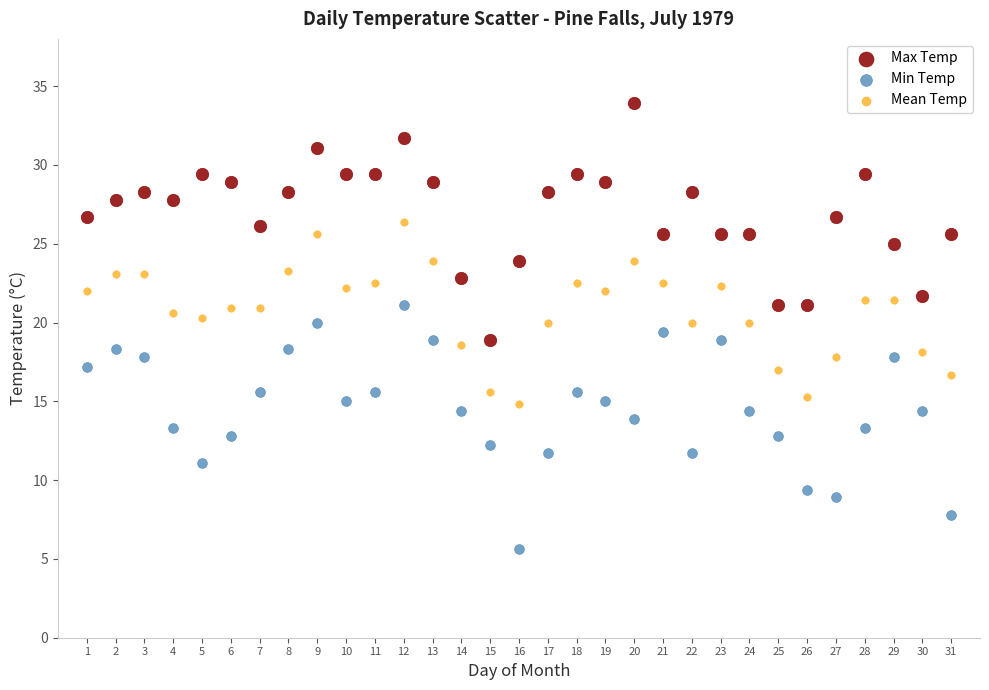

Which series contains the lowest Y value?

Min Temp